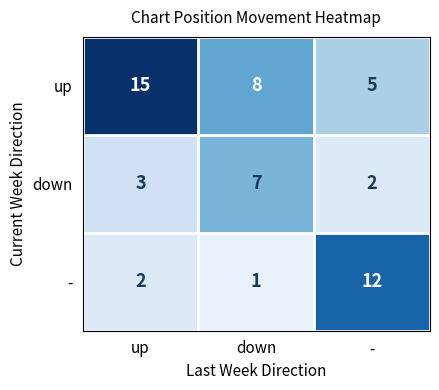

Count the down values in the range 2 to 7.

3